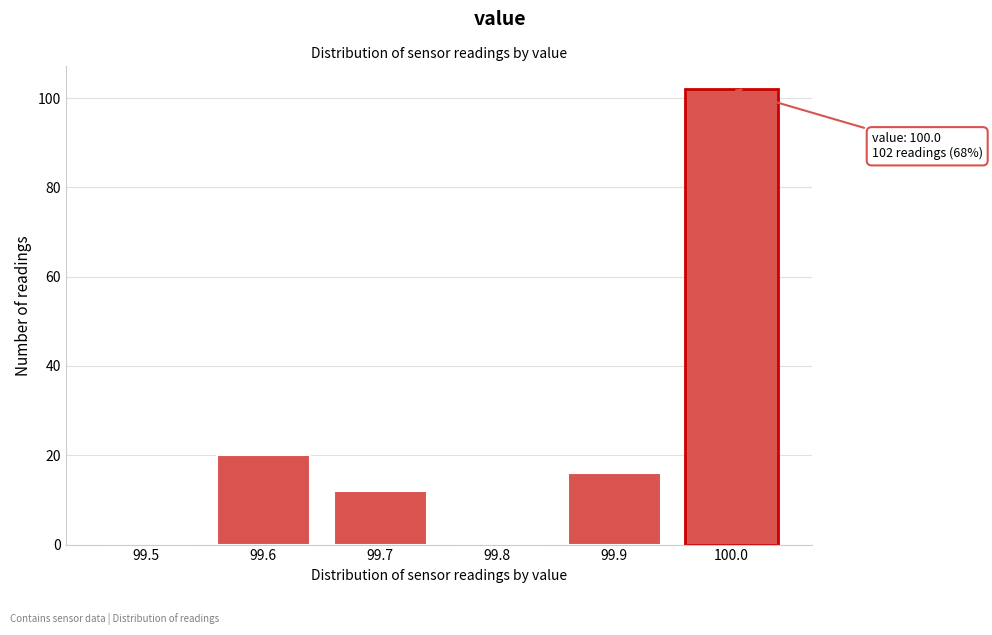

Reading left to right, extract all data points from this chart.

99.5=0	99.6=20	99.7=12	99.8=0	99.9=16	100.0=102